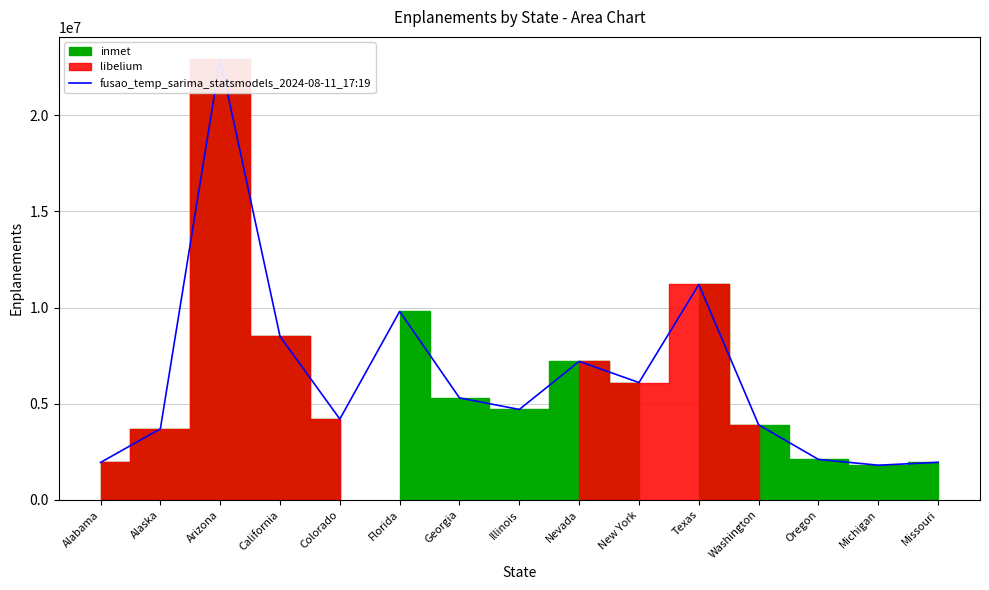

What is the value of the 4th point from the left?

8500000